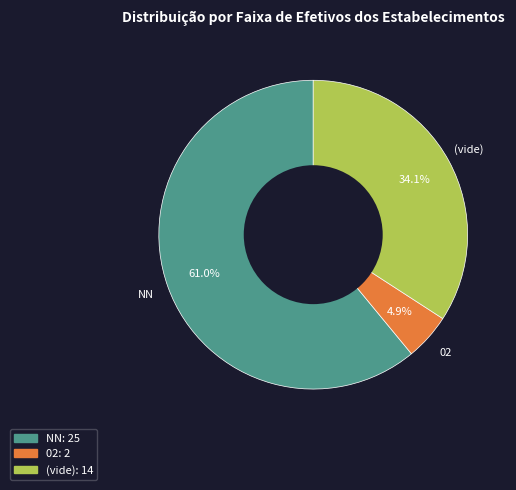

What is the ratio of the value at (vide) to the value at NN?

0.6